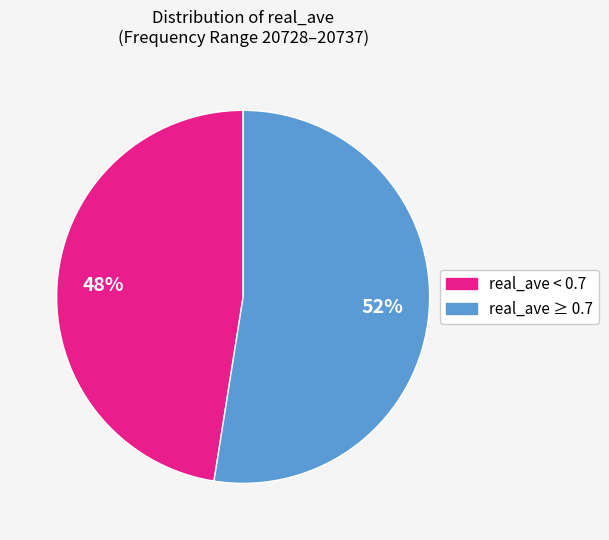

To the nearest percent, what is the average slice percentage?

50%